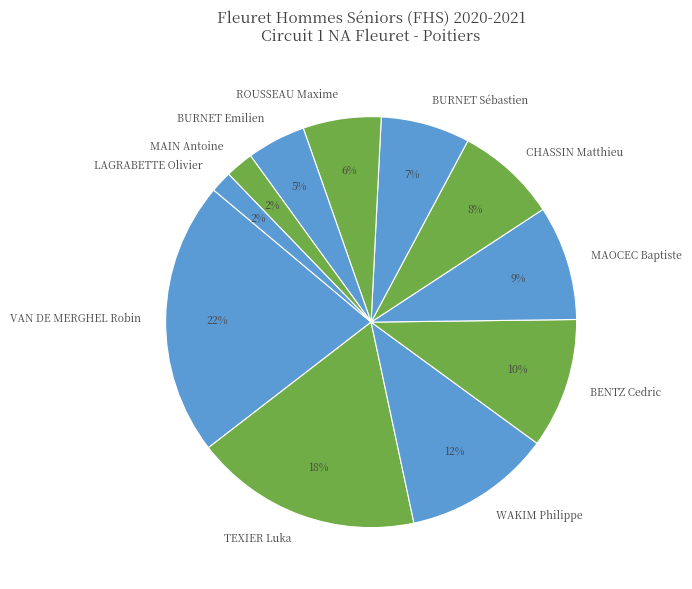

True or false: VAN DE MERGHEL Robin accounts for 32% of the total.

False